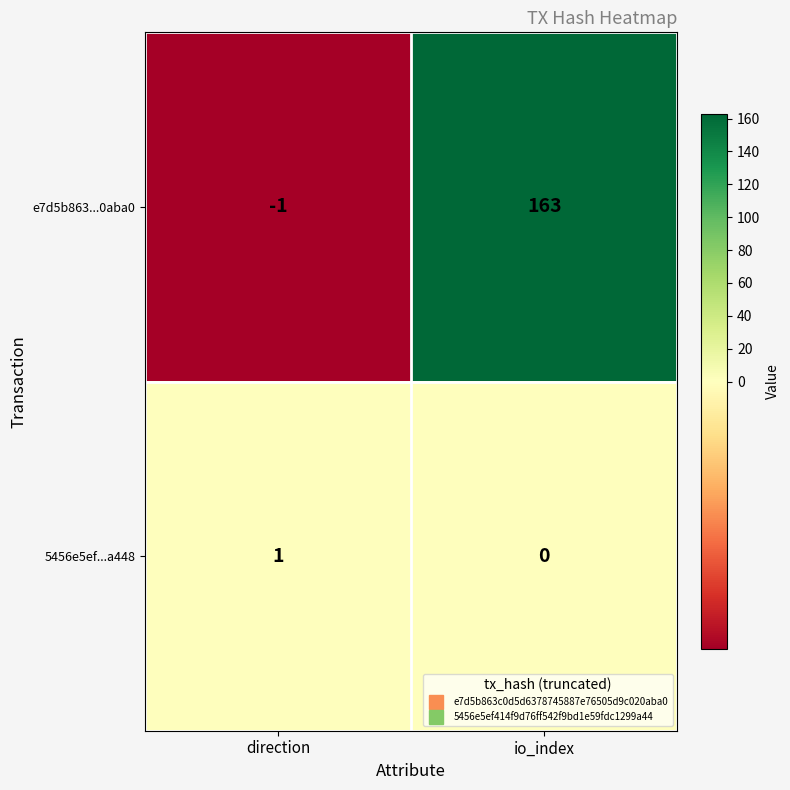

Which label corresponds to the smallest value in the chart?

direction